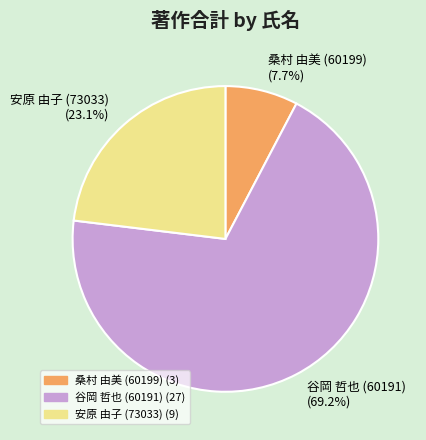

What is the largest slice in the pie chart?

谷岡 哲也 (60191) (69.2%)